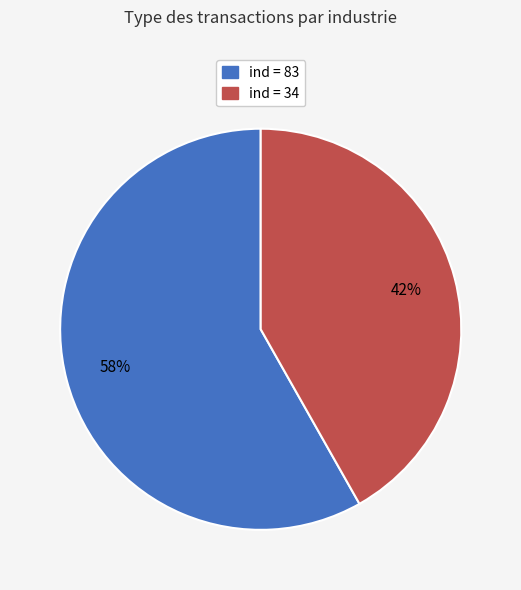

Is there any slice that represents more than half of the pie?

Yes